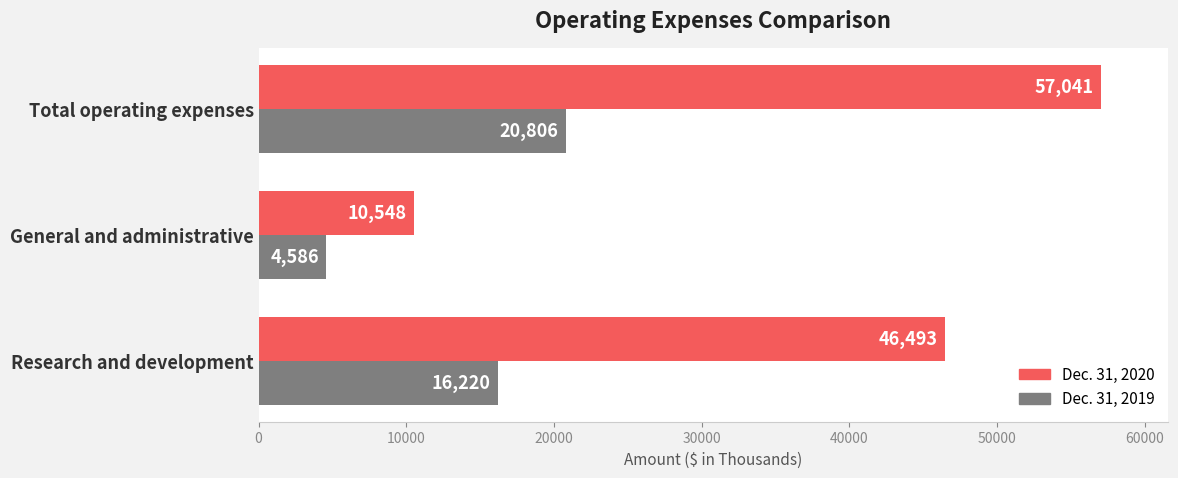

Which series has the largest range (max minus min)?

Dec. 31, 2020